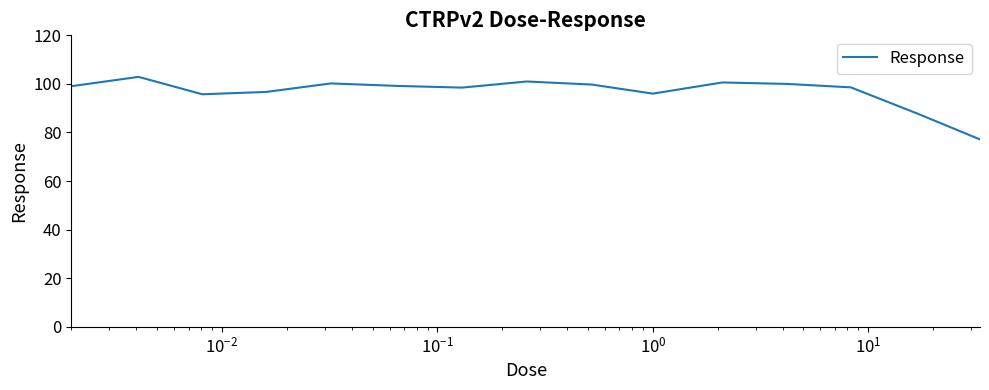

What is the maximum value shown in the chart?

102.9